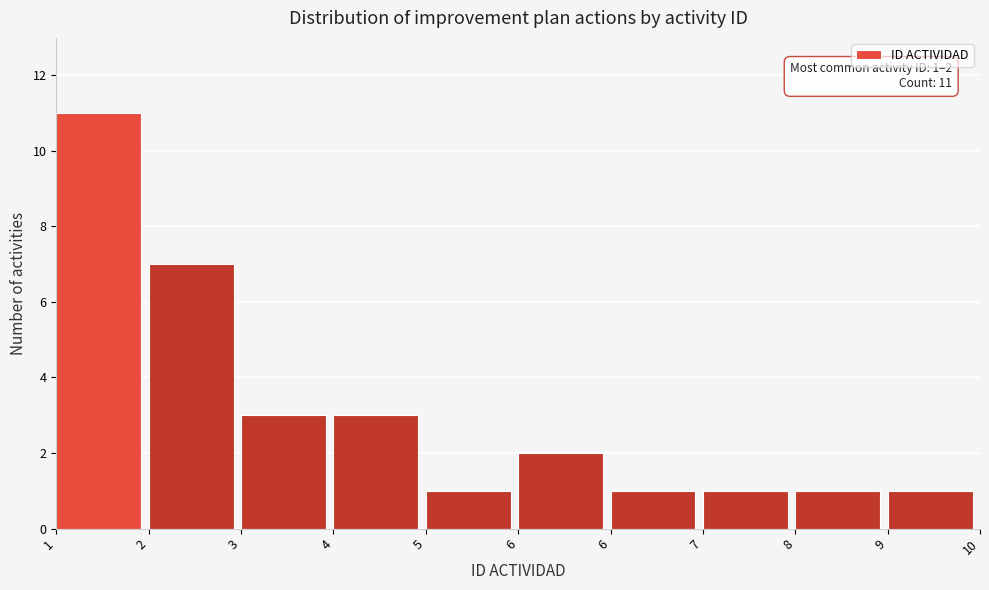

How many data points are less than 2?

5